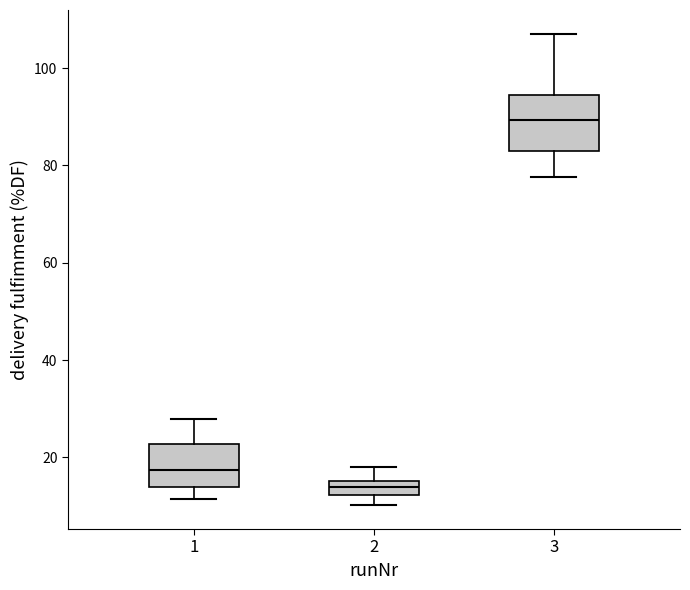

Which box's median line is the highest?

3